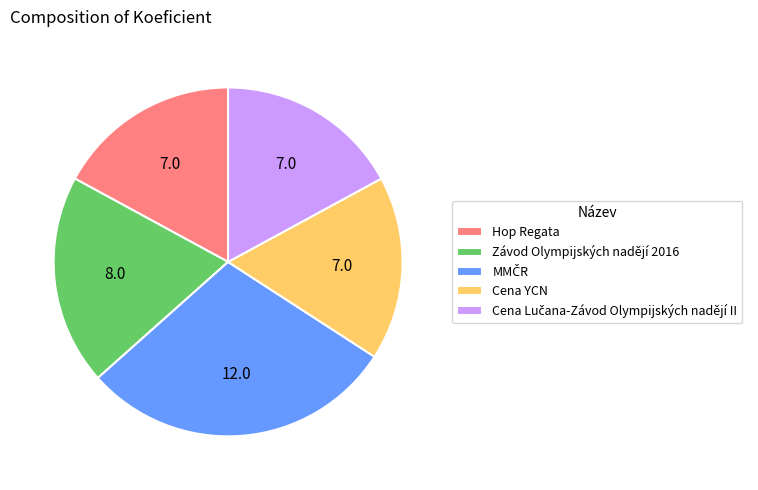

Does Cena YCN represent more than half of the total?

No